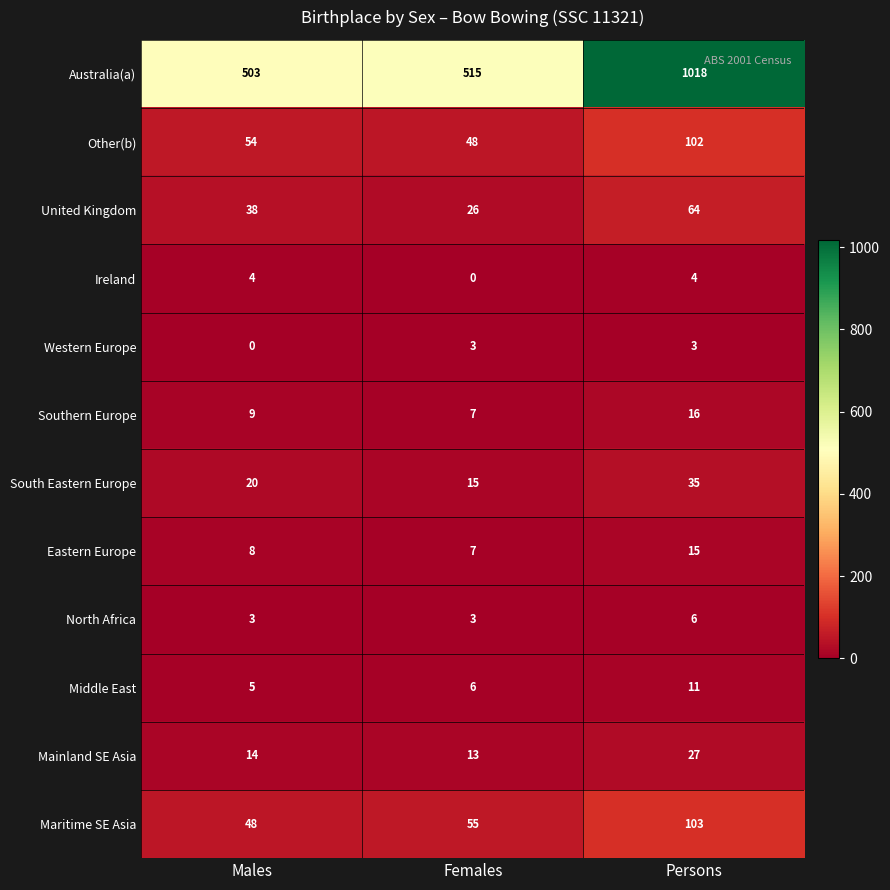

What is the difference between the Western Europe values at Females and Males?

3